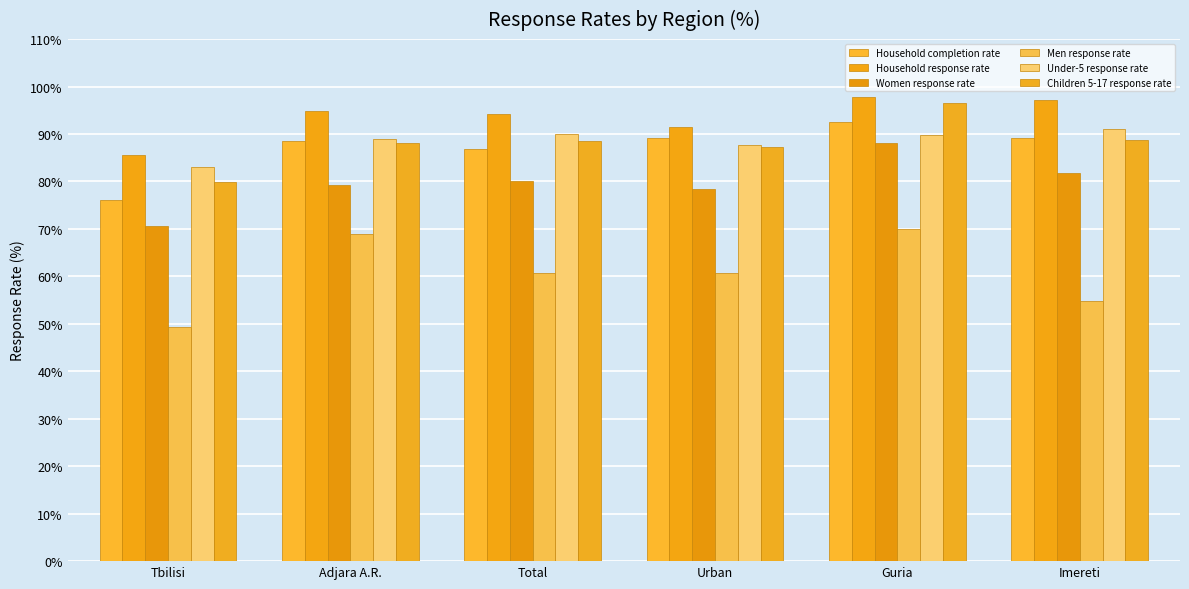

What is the approximate value of Men response rate at Guria?

70.0